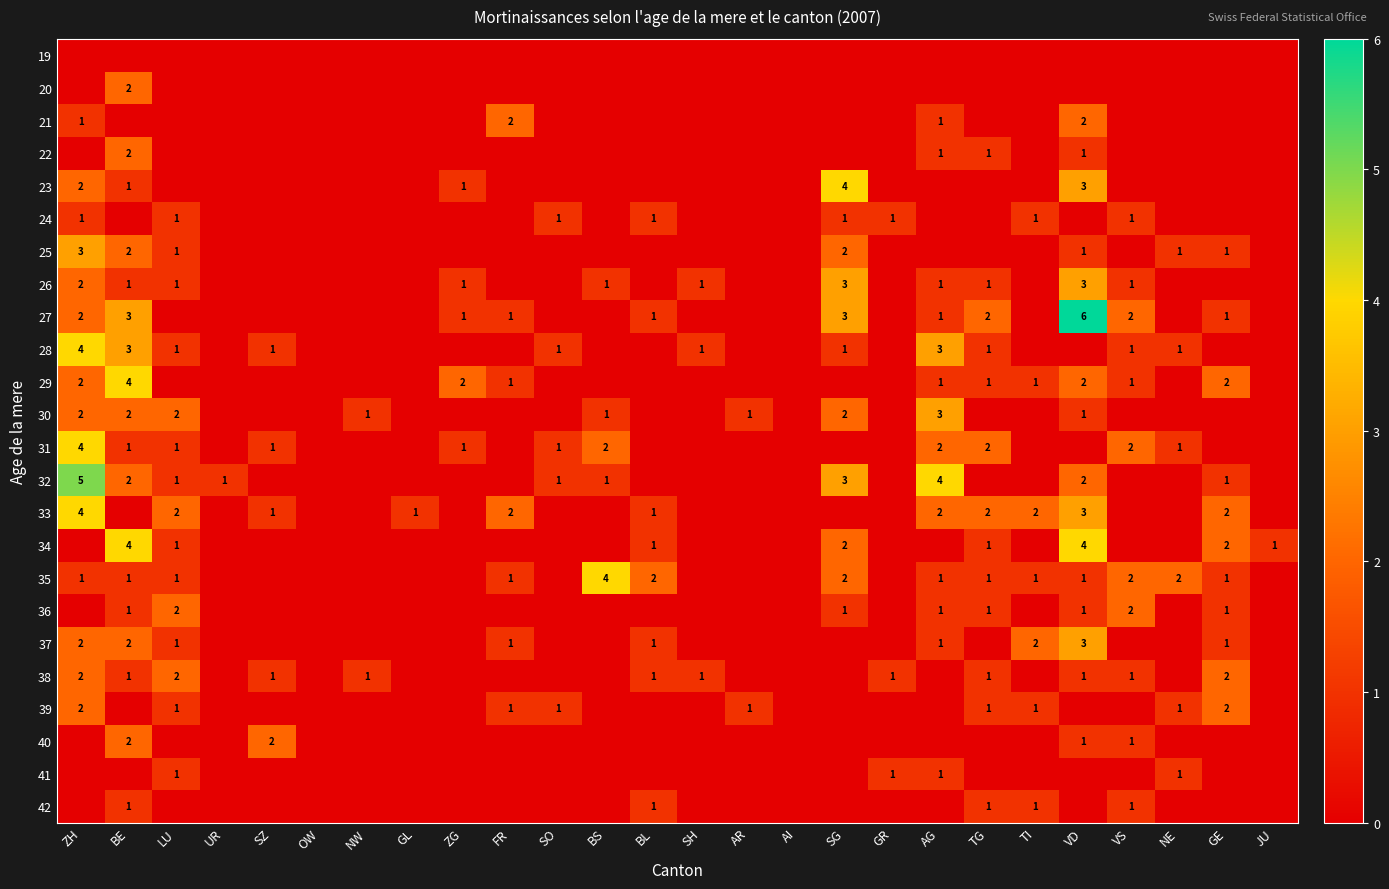

The value of 33 at VD is 1. True or false?

False